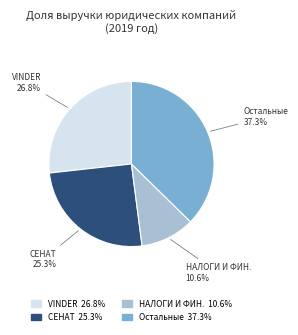

To the nearest percent, what is the average slice percentage?

25%